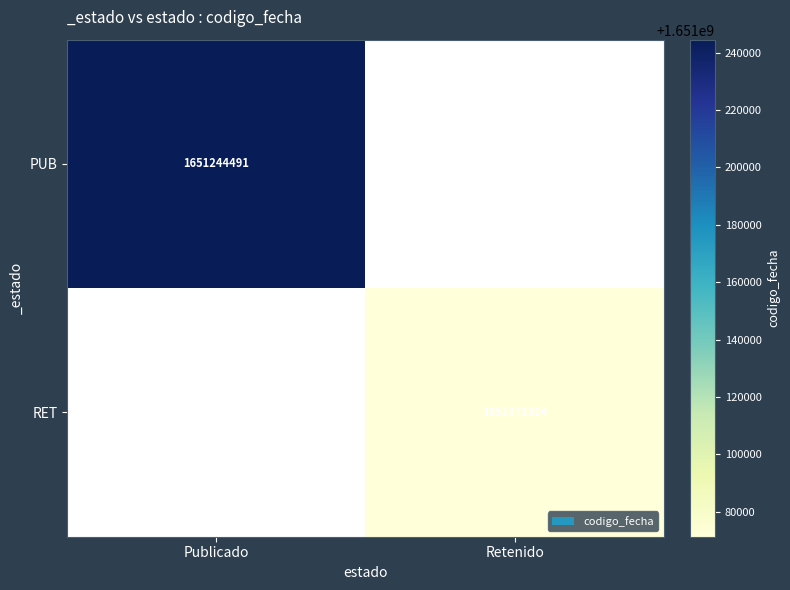

True or false: RET has a value of 1034699076 at Retenido.

False